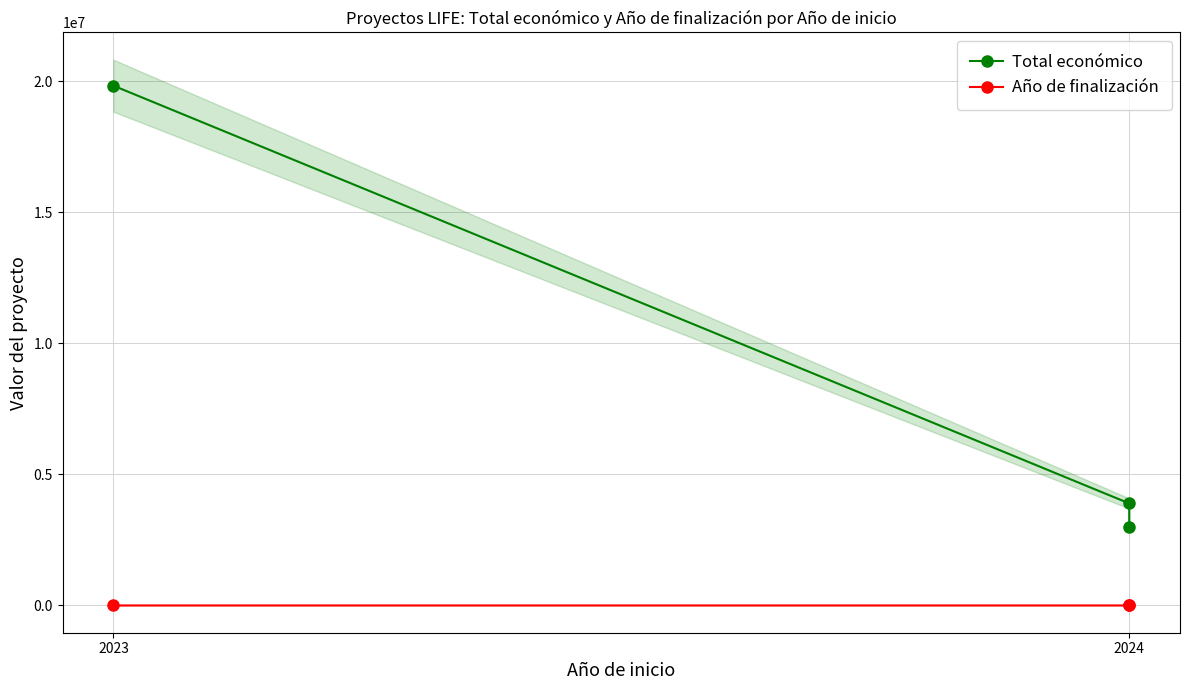

Which series has the largest total across all categories?

Total económico